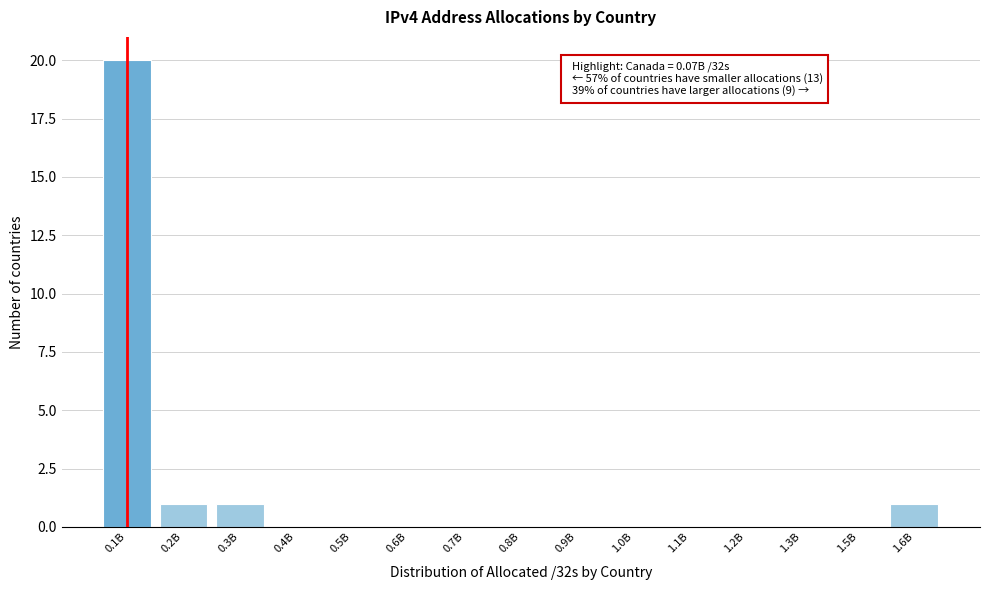

Reading right to left, extract all data points from this chart.

1.6B=1	1.5B=0	1.3B=0	1.2B=0	1.1B=0	1.0B=0	0.9B=0	0.8B=0	0.7B=0	0.6B=0	0.5B=0	0.4B=0	0.3B=1	0.2B=1	0.1B=20